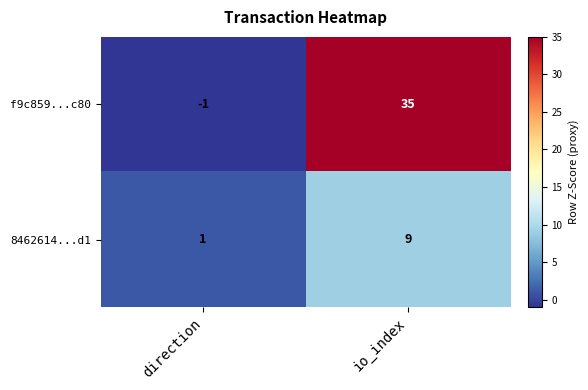

Is the value of 8462614...d1 at io_index greater than the value of f9c859...c80 at io_index?

No